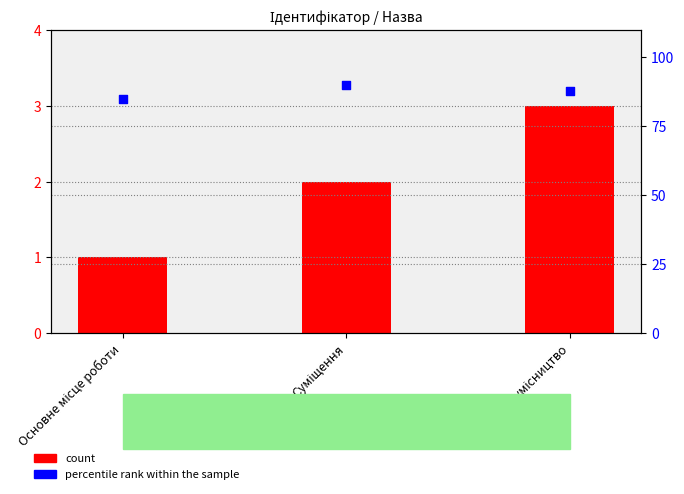

At how many categories does at least one series exceed 68?

3